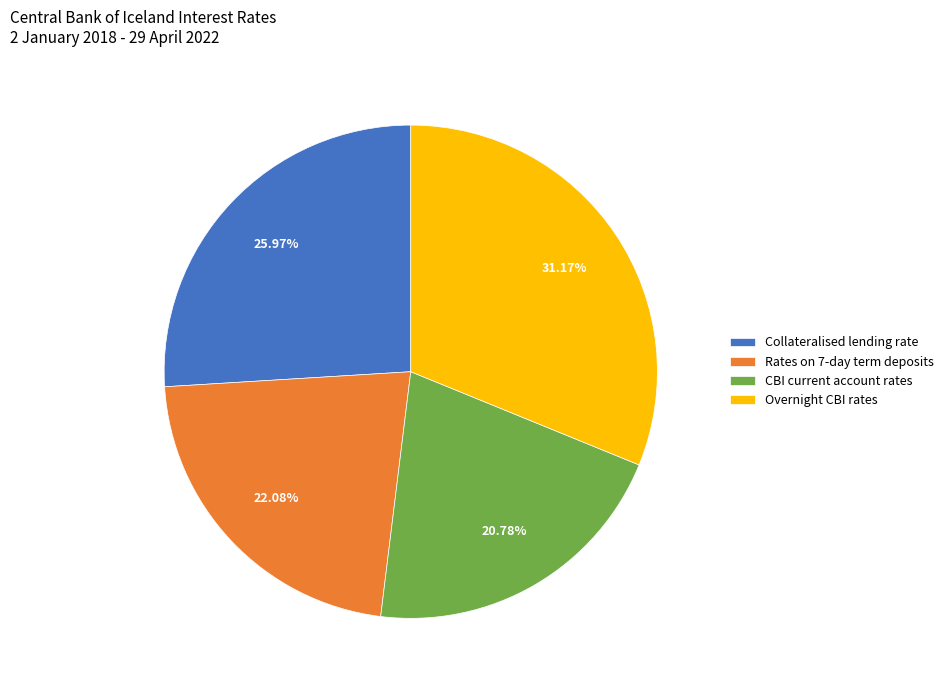

What is the smallest slice in the pie chart?

CBI current account rates